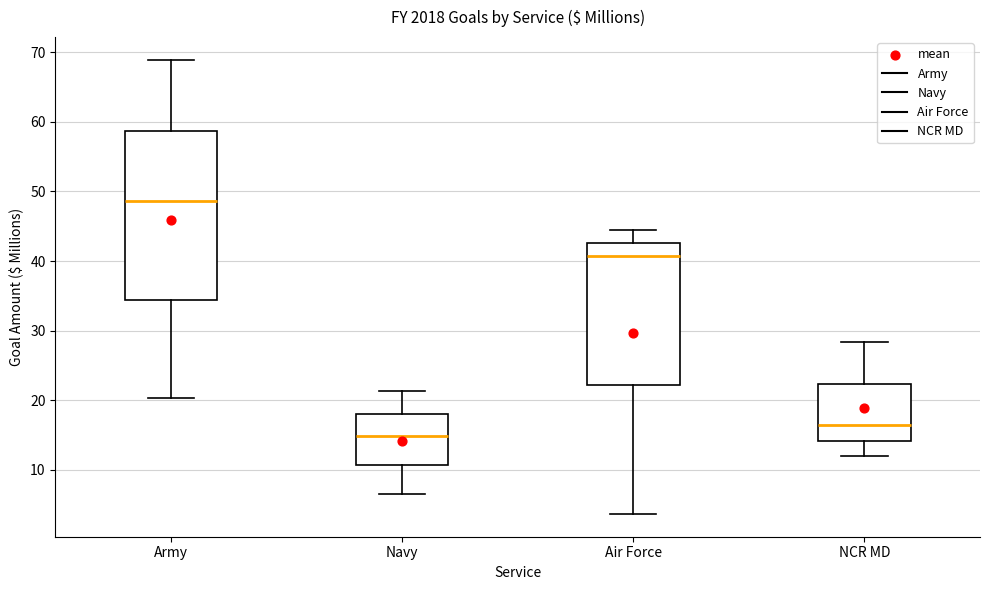

Reading left to right, read every box against the y-axis: the position of its median line, the range the box covers, and the ends of its whiskers. The values are not printed on the chart, so give them approximately, as read against the axis.

Army: median 49, box 34 to 59, whiskers 20 to 69
Navy: median 15, box 11 to 18, whiskers 7 to 21
Air Force: median 41, box 22 to 43, whiskers 4 to 44
NCR MD: median 16, box 14 to 22, whiskers 12 to 28